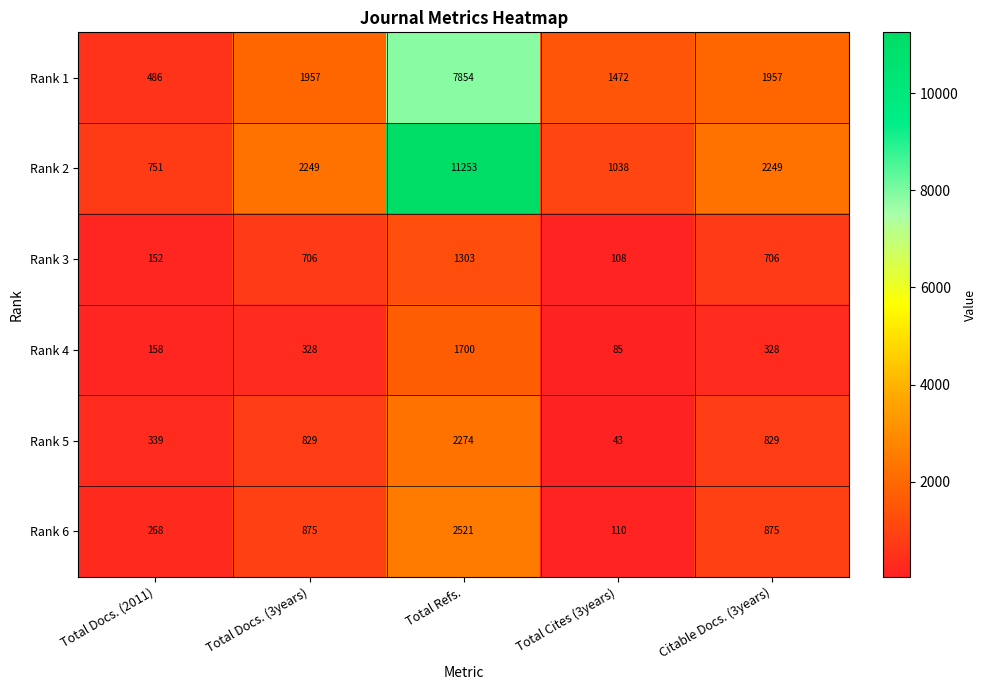

Rank the series by their maximum value, from highest to lowest.

Rank 2, Rank 1, Rank 6, Rank 5, Rank 4, Rank 3